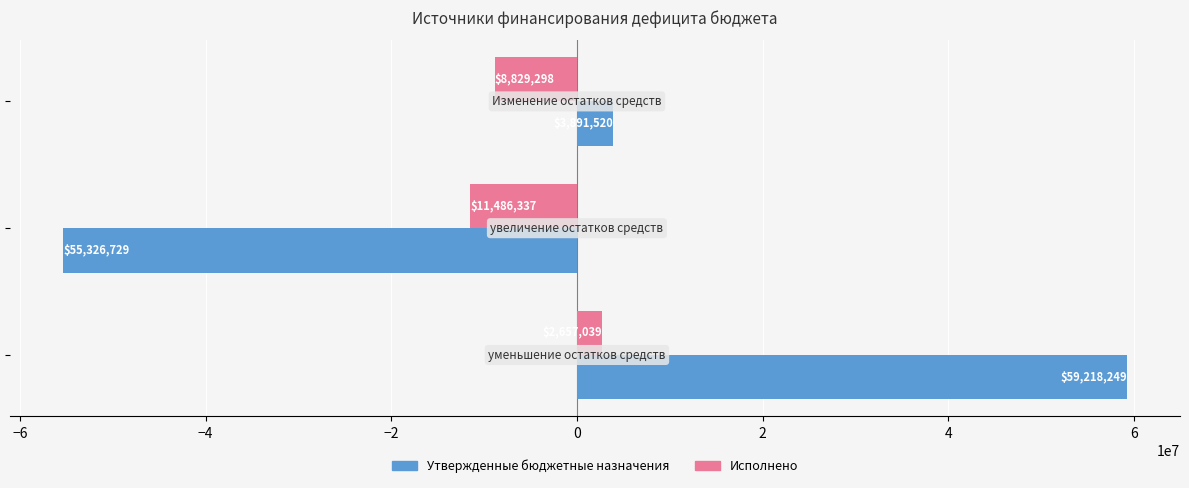

List the series in order of their overall mean, highest first.

Утвержденные бюджетные назначения, Исполнено